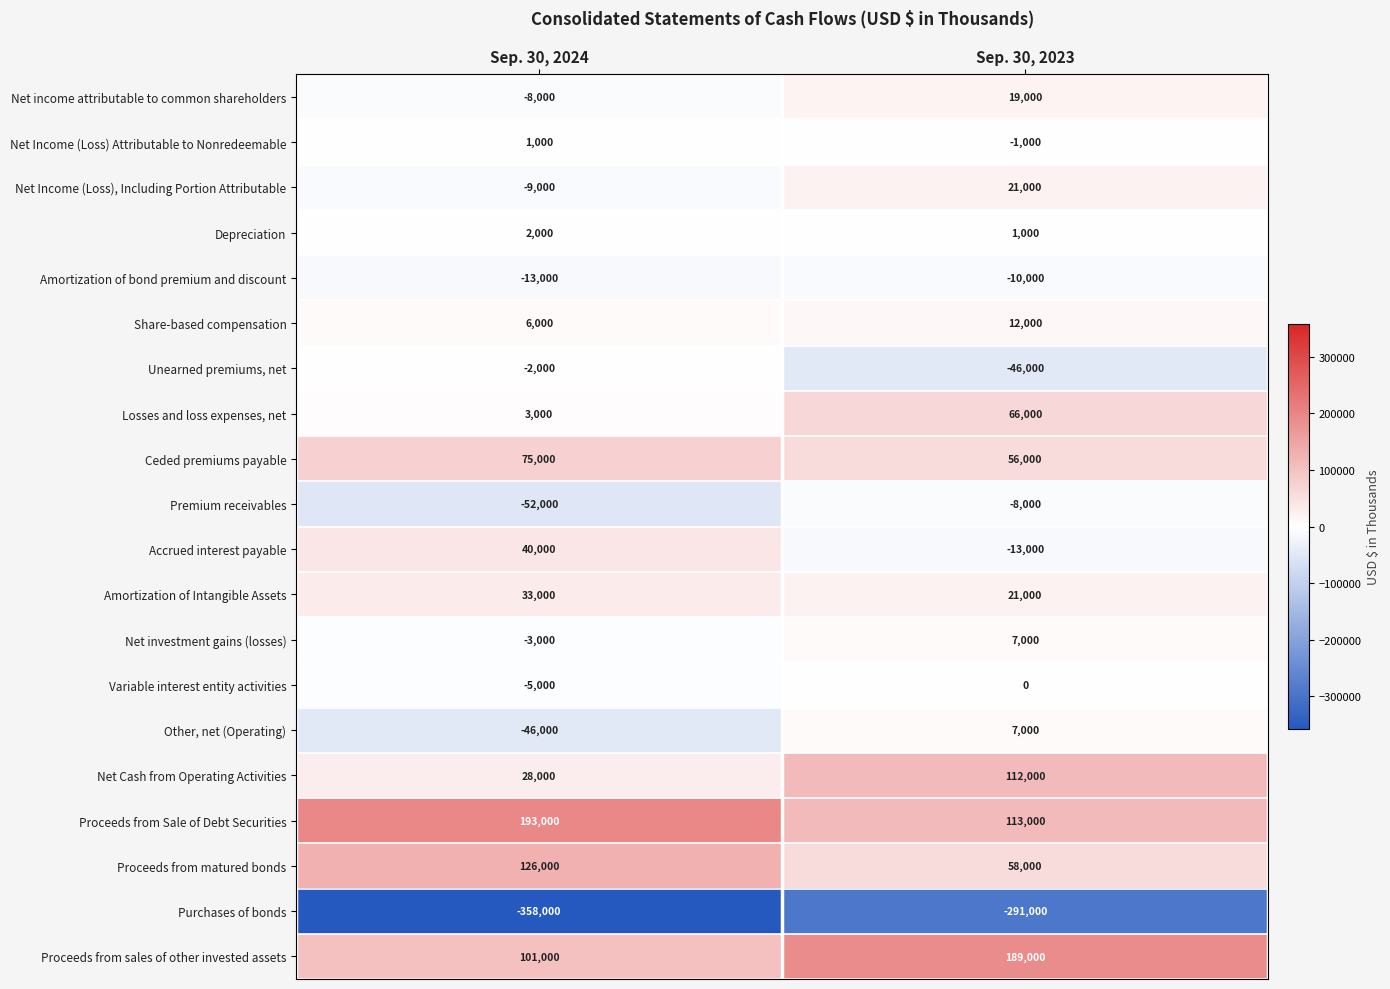

Which series has the largest total across all categories?

Proceeds from Sale of Debt Securities